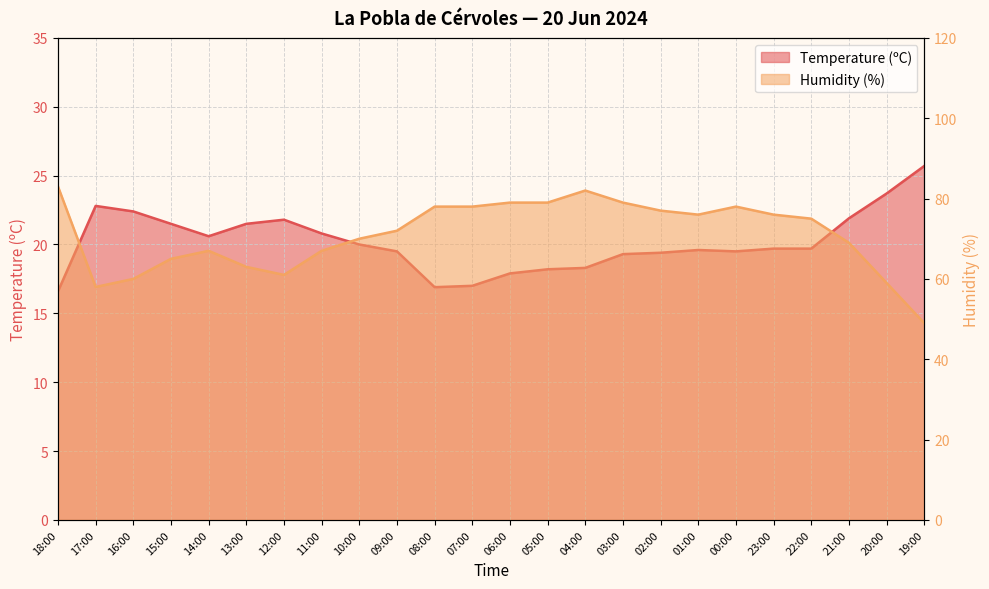

Between 17:00 and 02:00, which series saw the biggest shift?

Humidity (%)